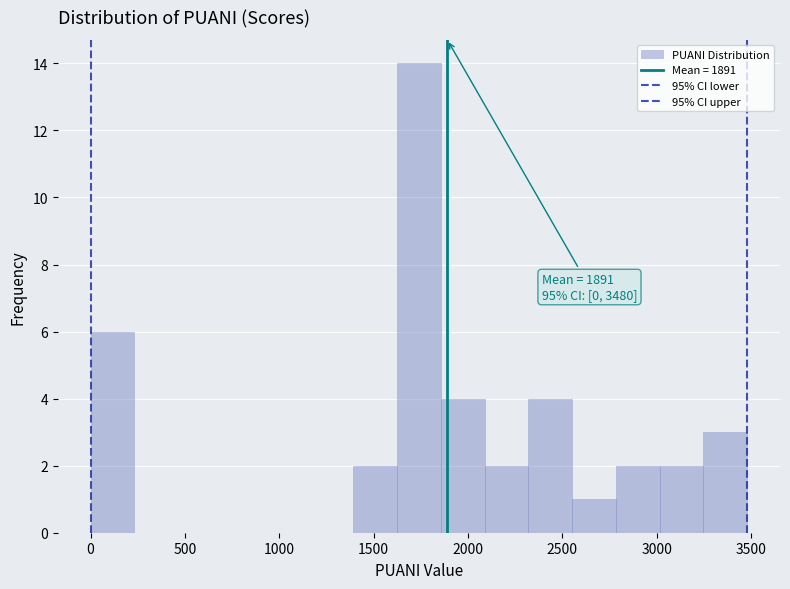

Which range on the x-axis has the tallest bar?

1600 to 1850